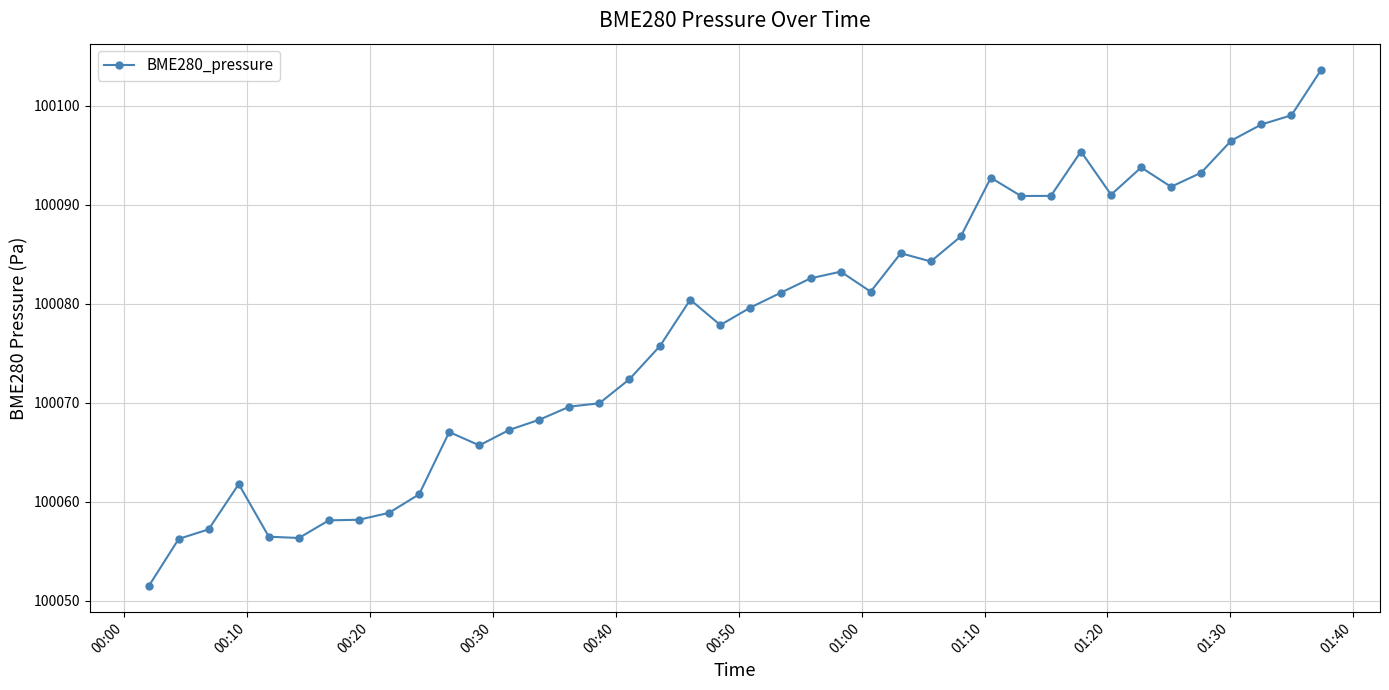

What is the value of the 37th point from the left?

100096.5